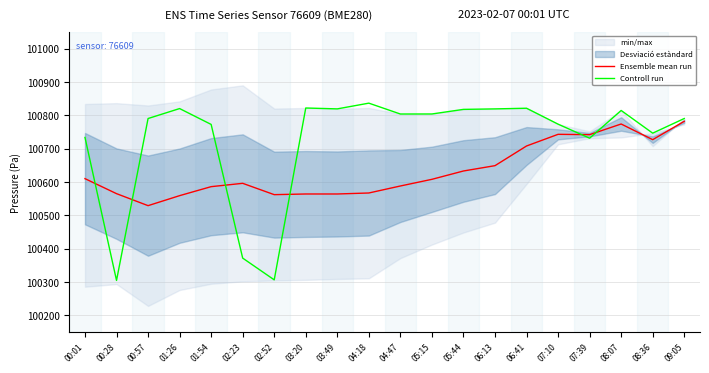

Which series has the largest range (max minus min)?

Controll run